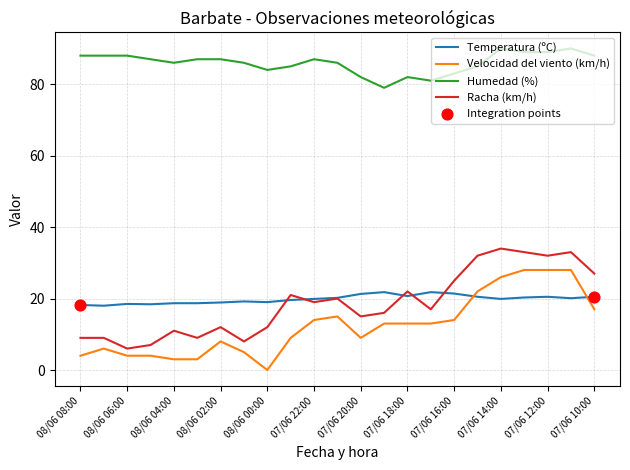

Which series has the largest total across all categories?

Humedad (%)